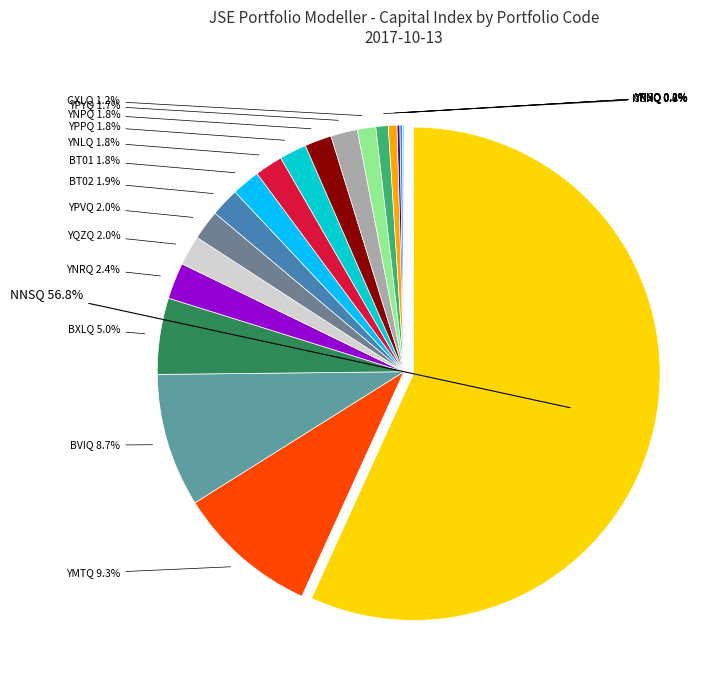

Which category has the biggest portion of the pie?

NNSQ